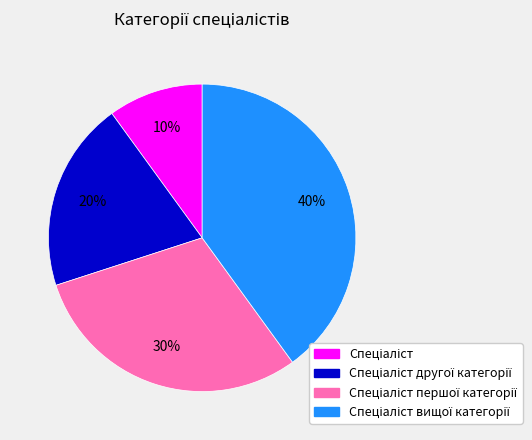

Is there any slice that represents more than half of the pie?

No